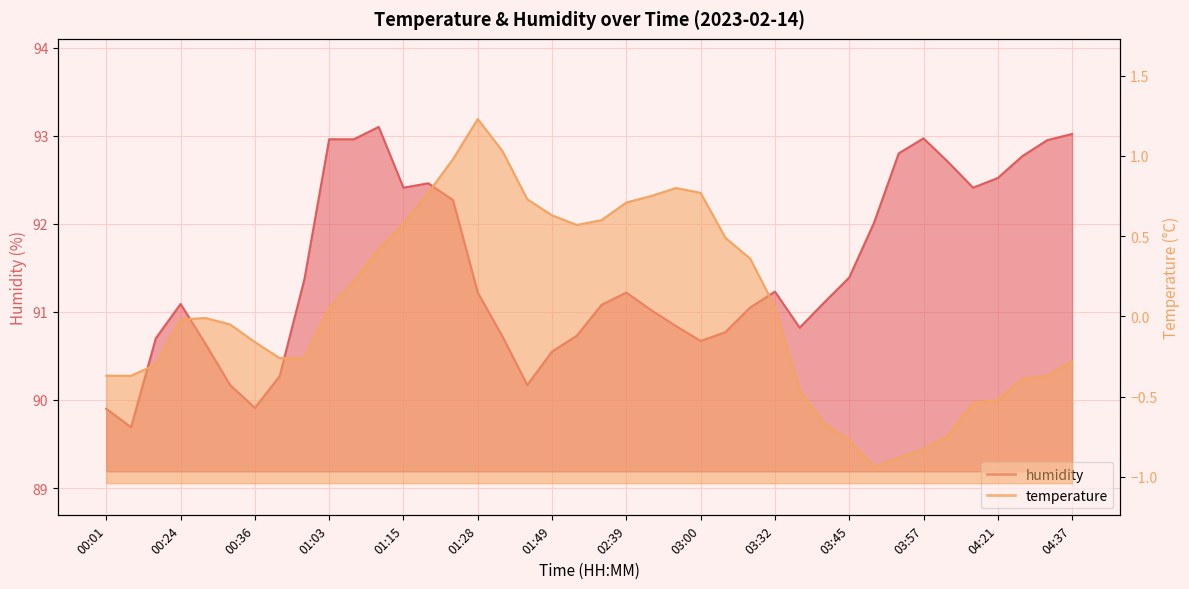

What position from the left is 03:42?

30